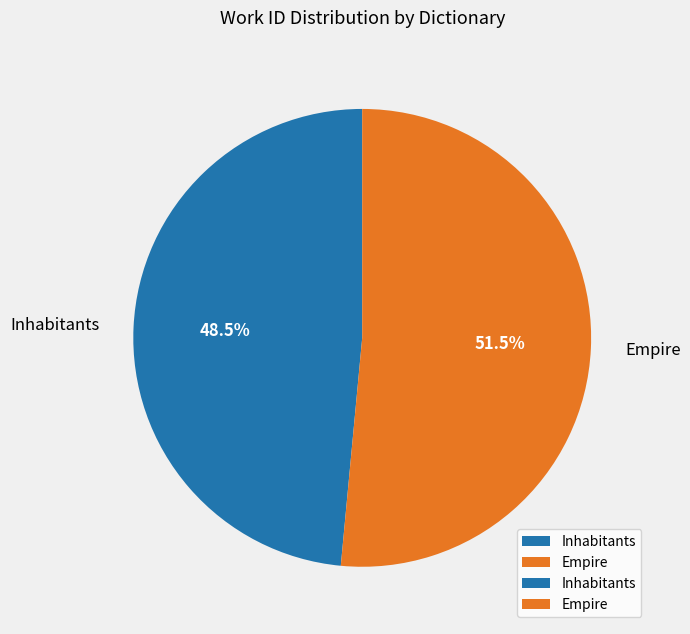

Which slice represents more than half of the pie?

Empire